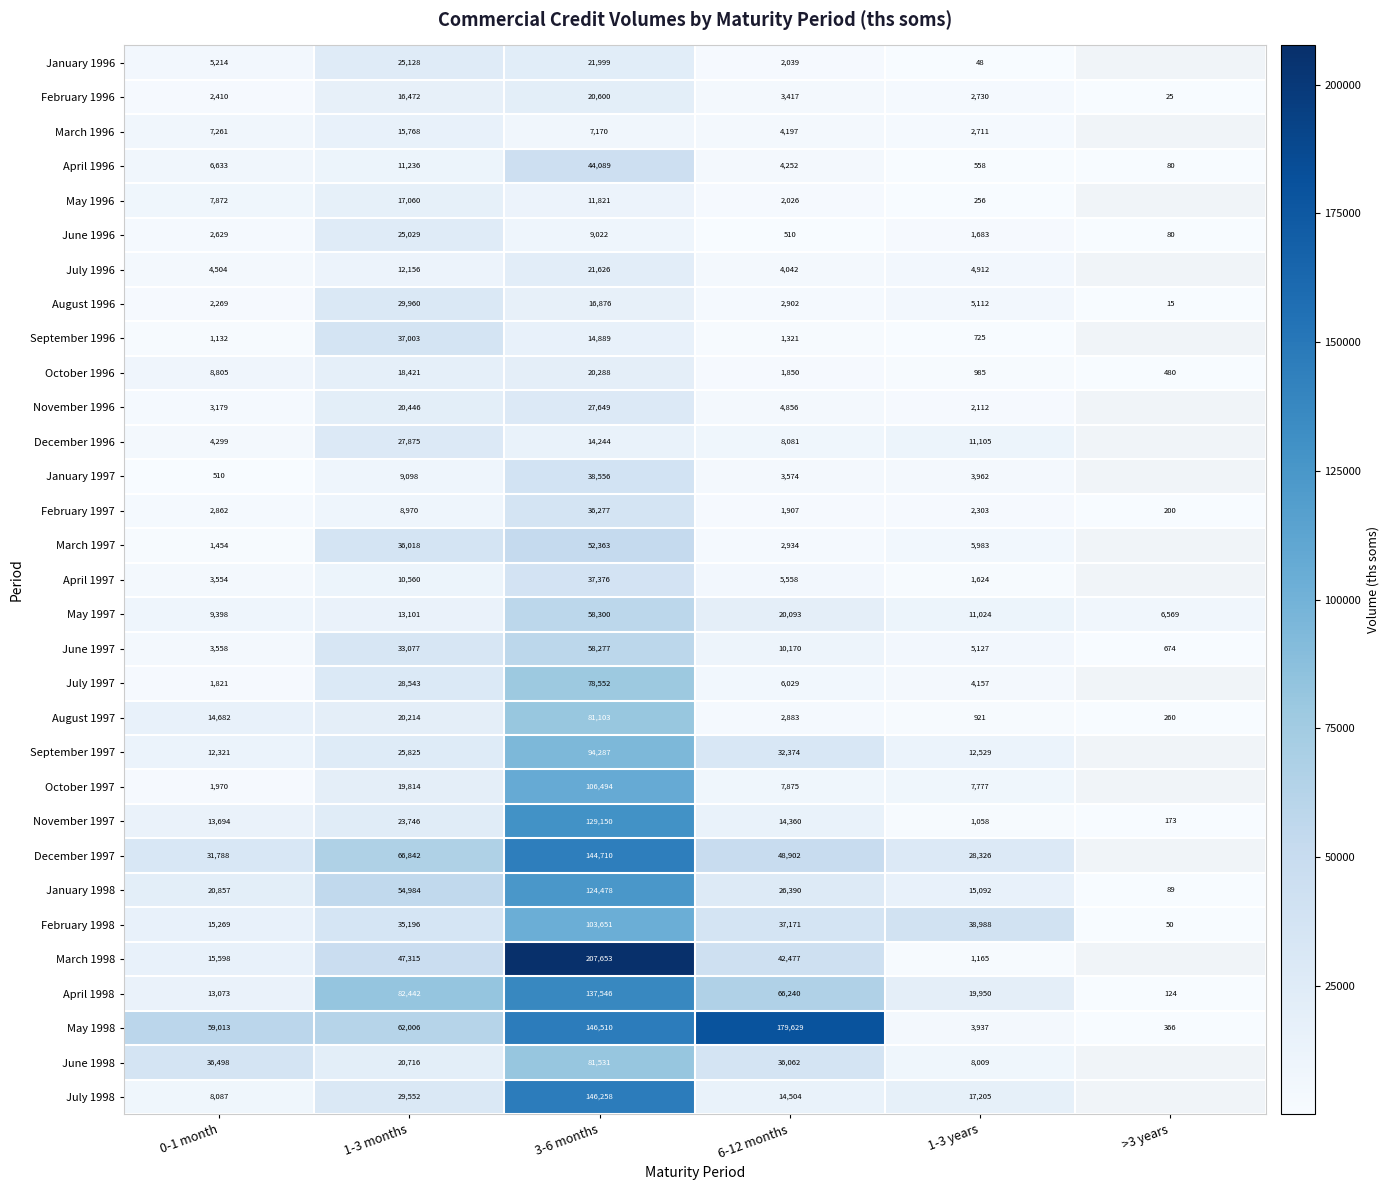

At 1-3 years, list the series in order from smallest to largest.

January 1996, May 1996, April 1996, September 1996, August 1997, October 1996, November 1997, March 1998, April 1997, June 1996, November 1996, February 1997, March 1996, February 1996, May 1998, January 1997, July 1997, July 1996, August 1996, June 1997, March 1997, October 1997, June 1998, May 1997, December 1996, September 1997, January 1998, July 1998, April 1998, December 1997, February 1998